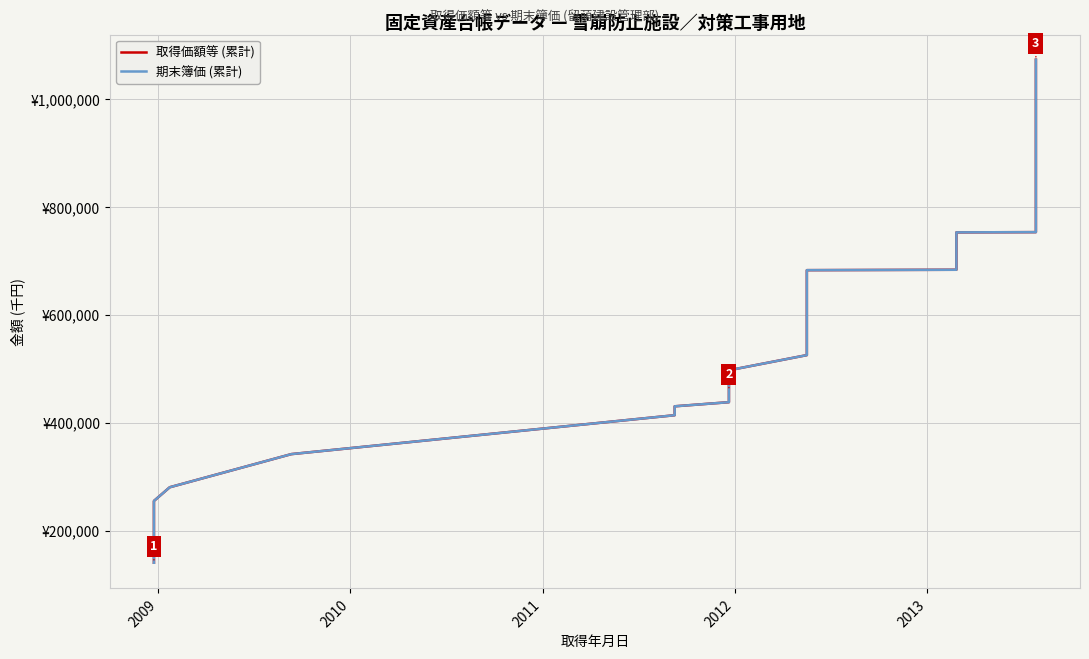

True or false: 期末簿価 (累計) has more than 2 interior local peaks.

False